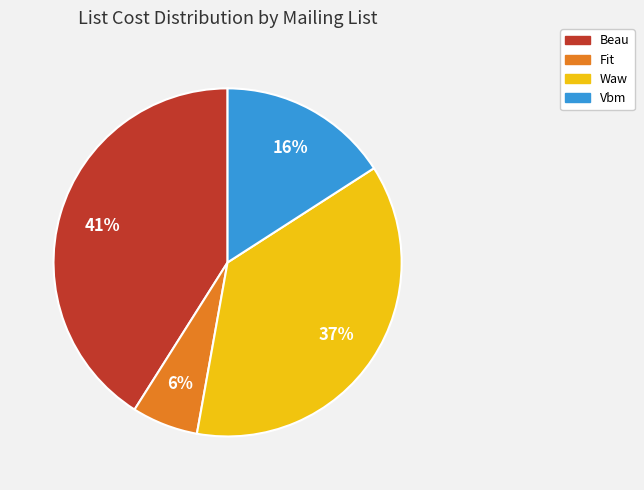

Which slice is the largest?

Beau